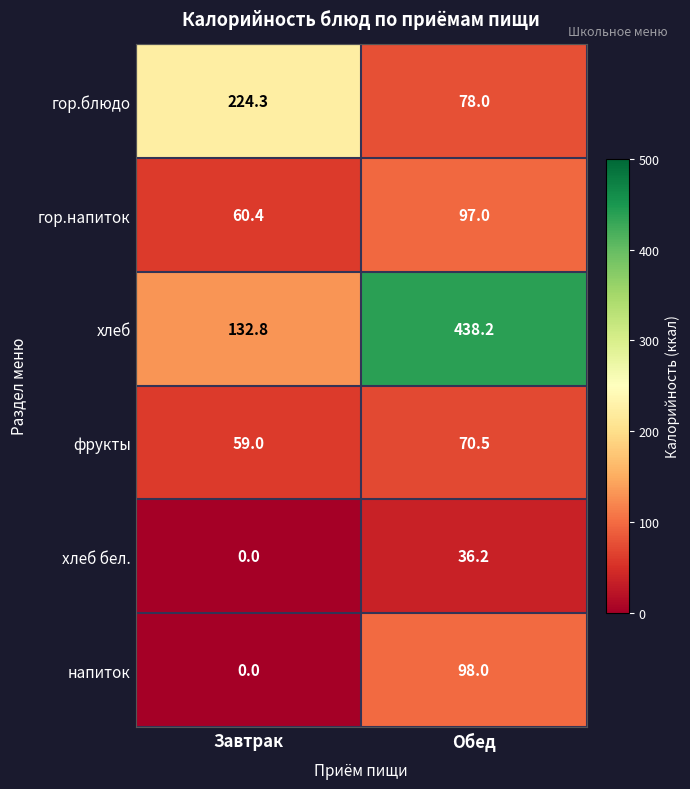

Rank the categories by напиток value from lowest to highest.

Завтрак, Обед